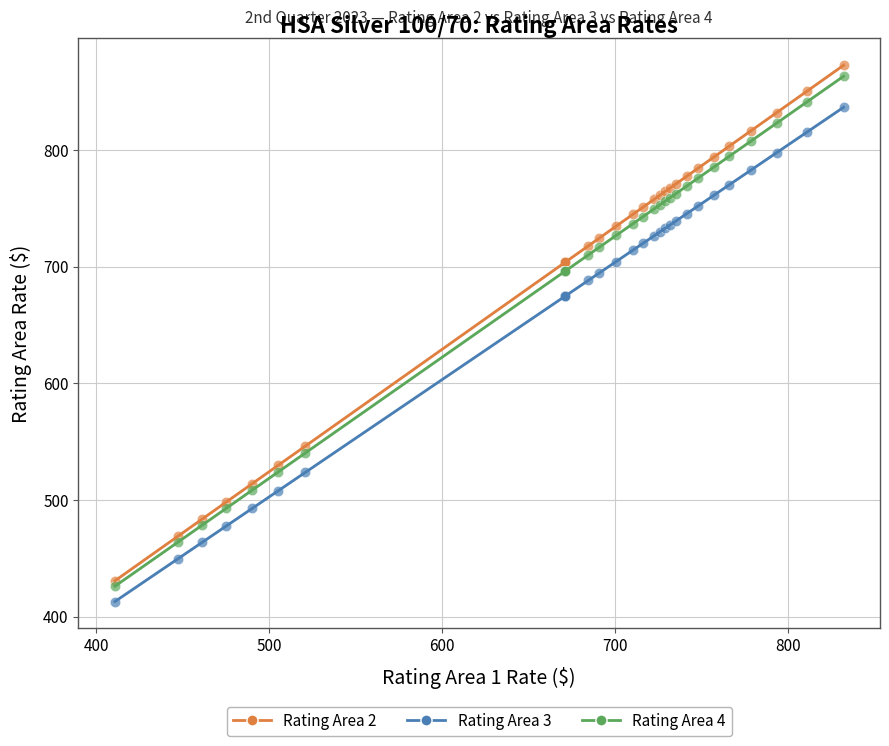

What are all the series names shown in the legend?

Rating Area 2, Rating Area 3, Rating Area 4